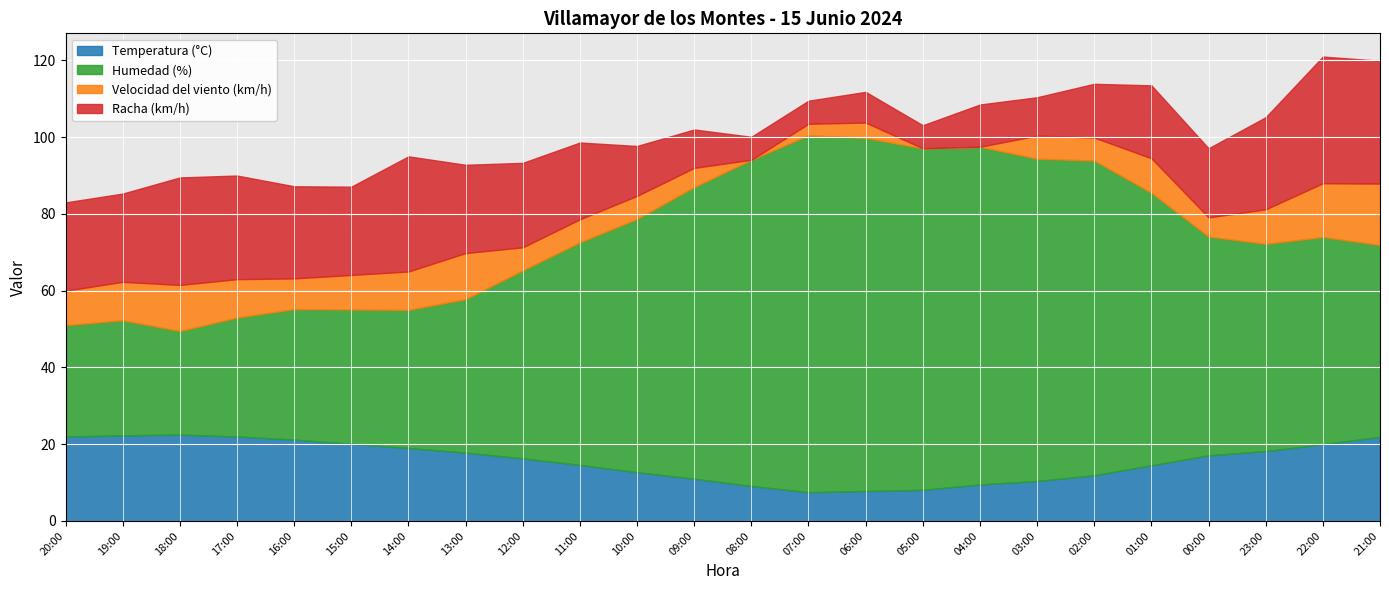

The value of Temperatura (°C) at 22:00 is 20.0. True or false?

True